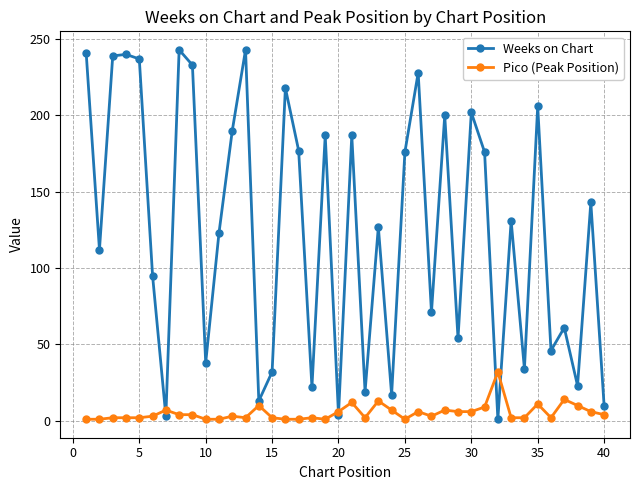

At how many categories does at least one series exceed 154?

18